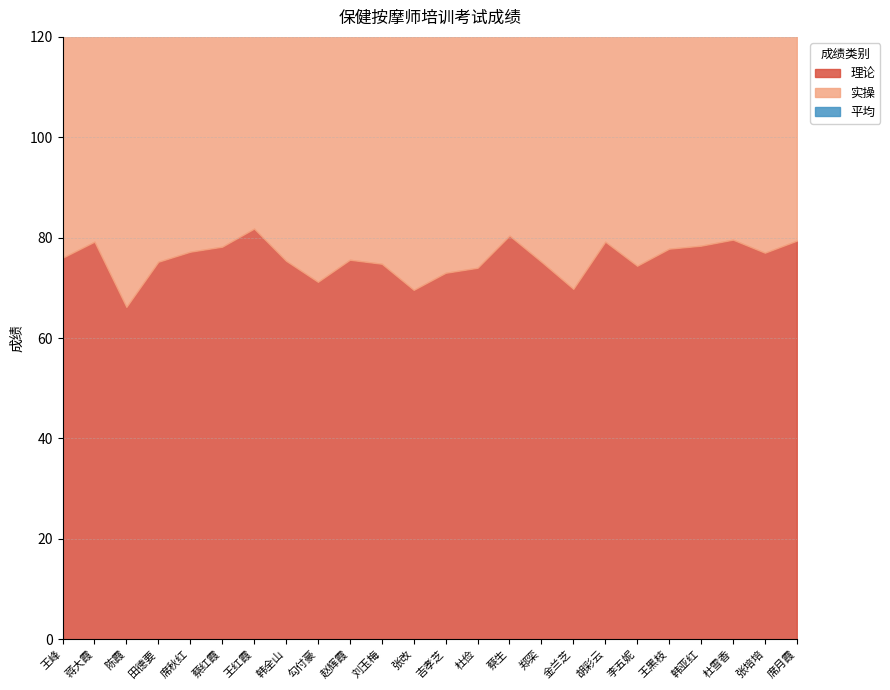

Where is 平均 nearest to the value 73?

杜俭